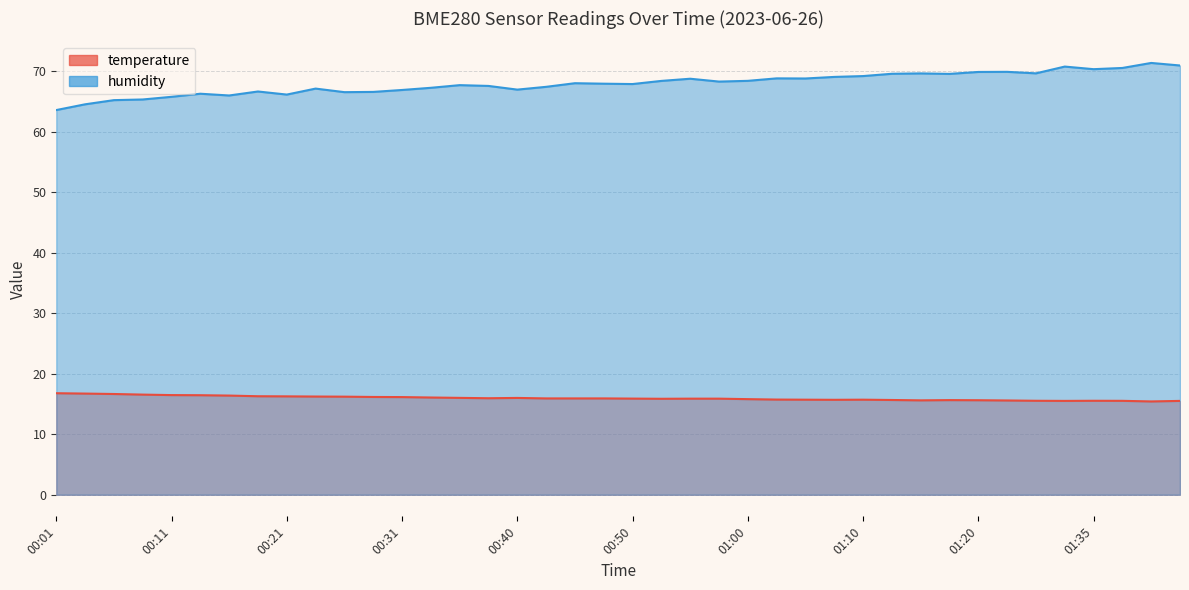

What is the label of the 37th point from the right?

00:09